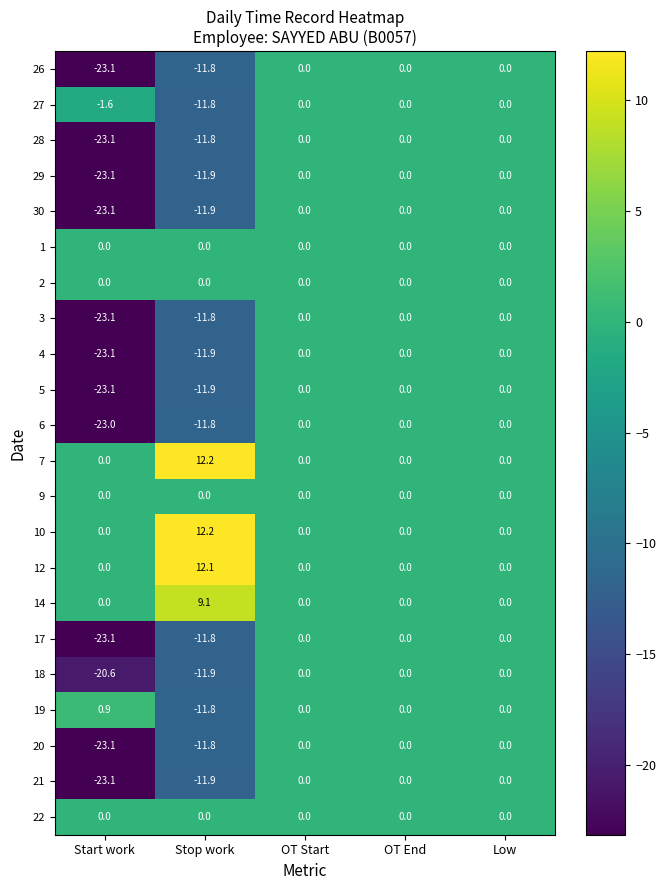

At how many categories does at least one series exceed 6?

1